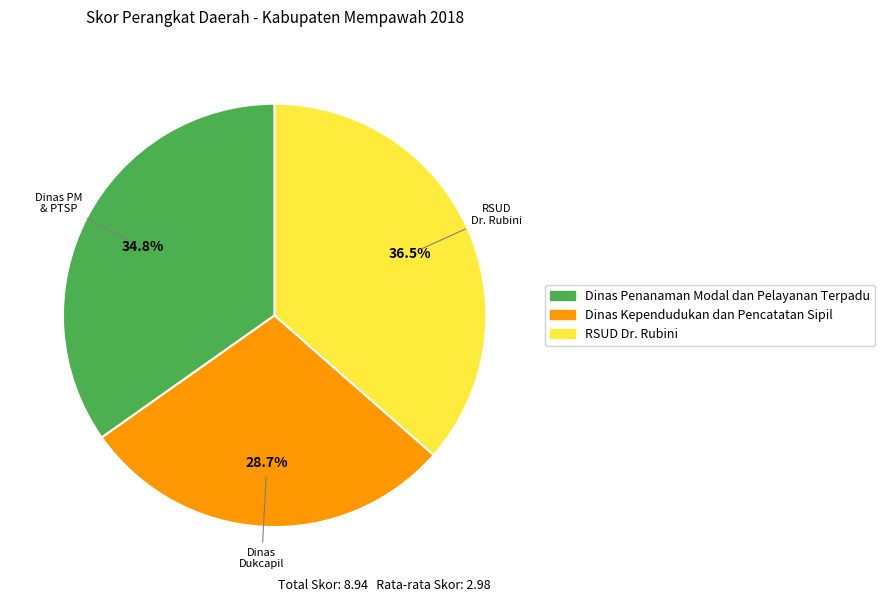

How many slices are in this pie chart?

3